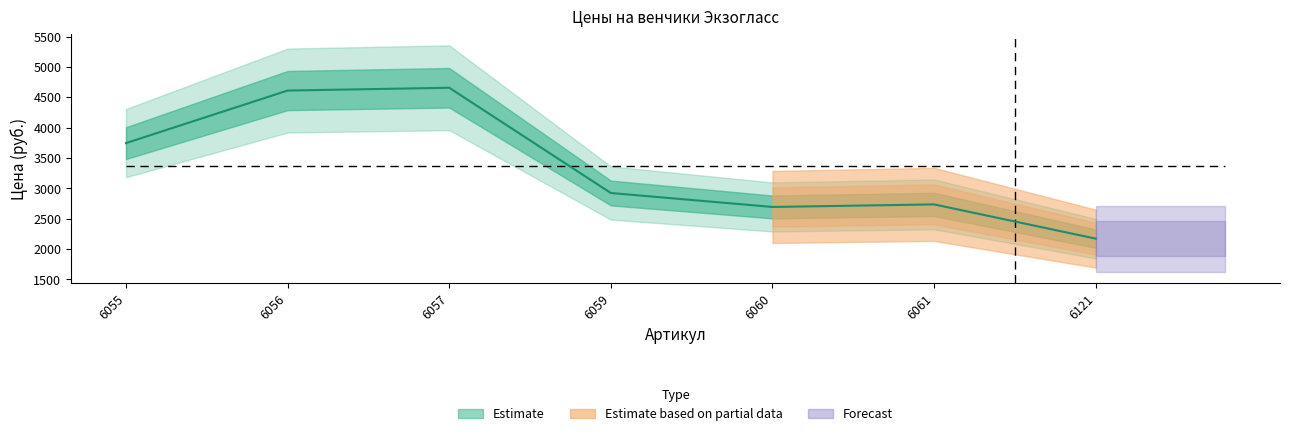

What is the difference between the maximum and minimum values?

2486